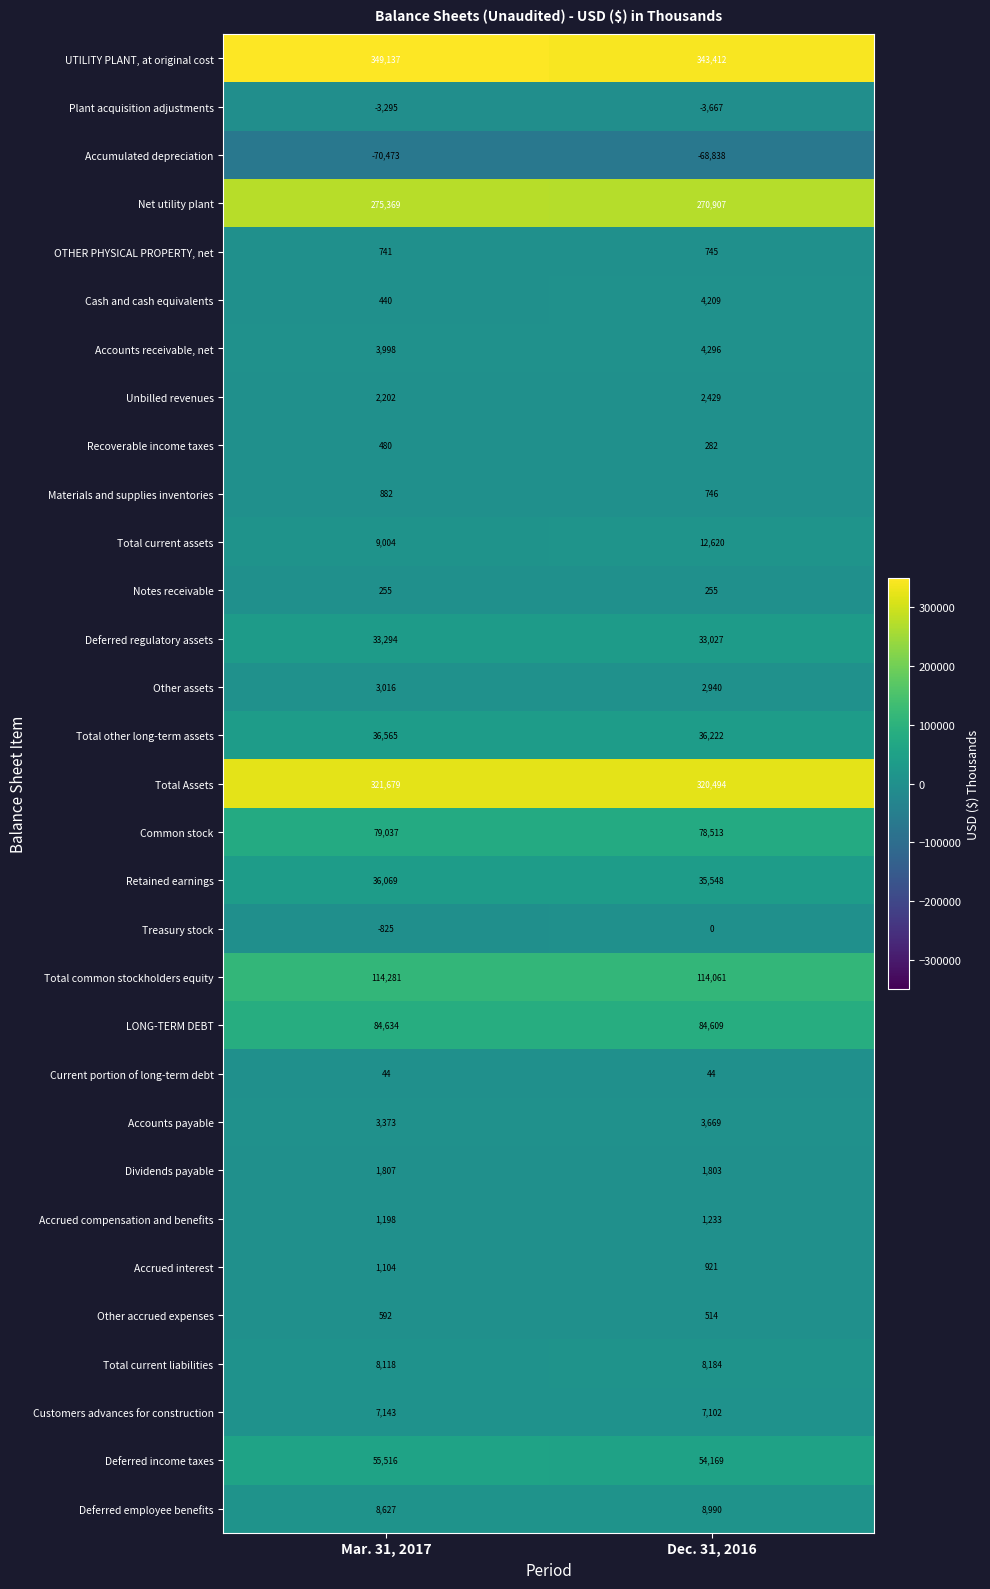

Which category has the lowest value across all series?

Mar. 31, 2017